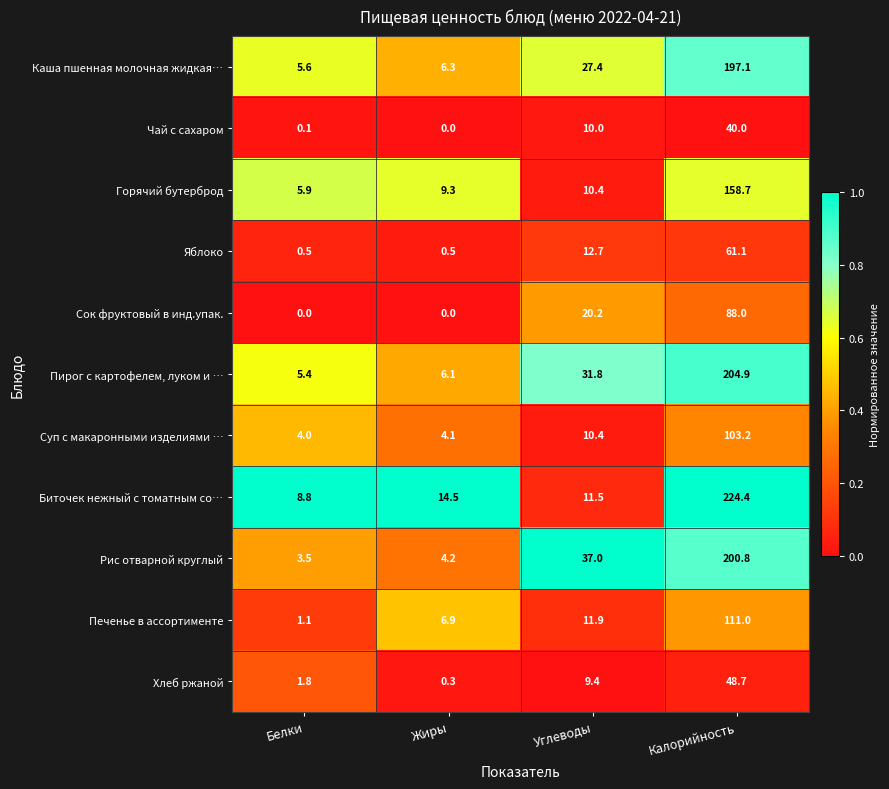

The value of Горячий бутерброд at Калорийность is 267.3. True or false?

False